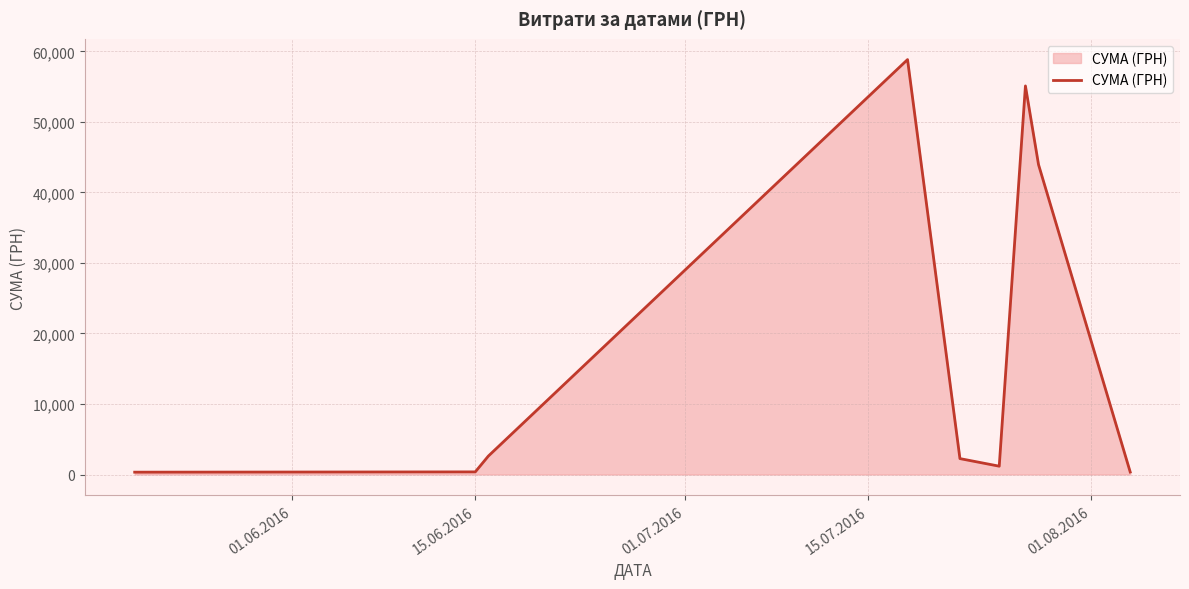

What is the difference between the maximum and minimum values?

58510.0